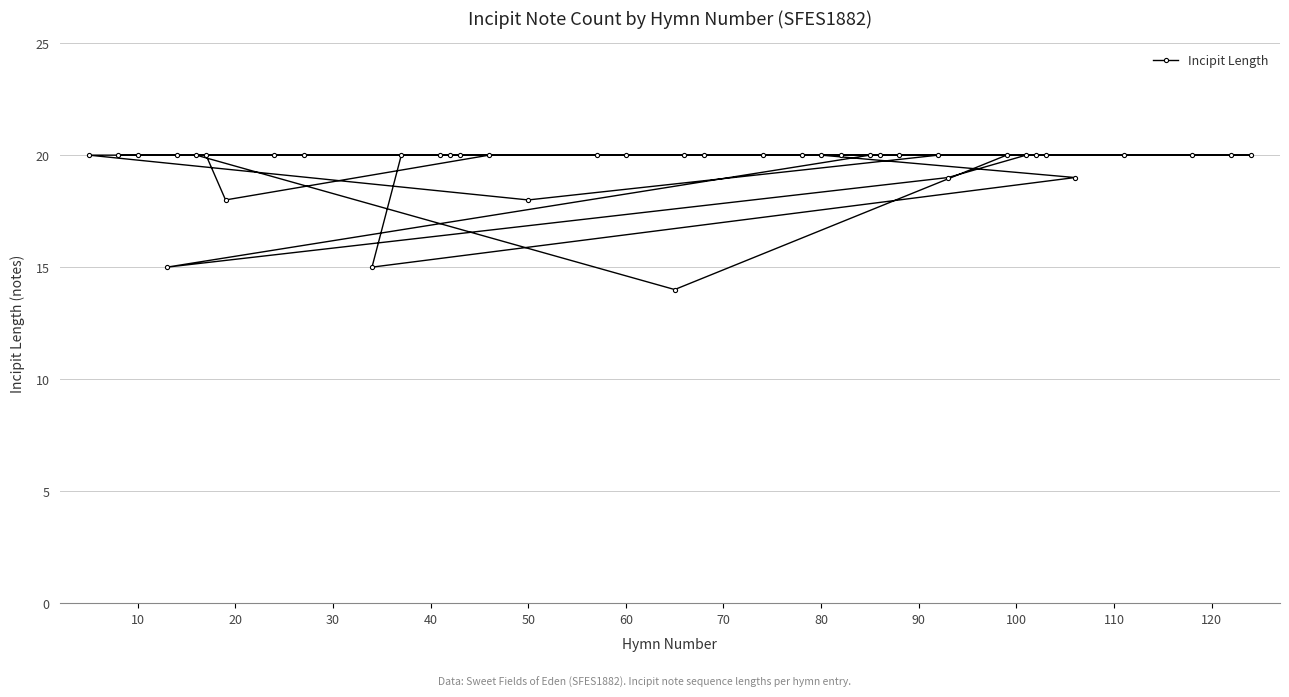

Is this an area chart (filled region under the line)?

No